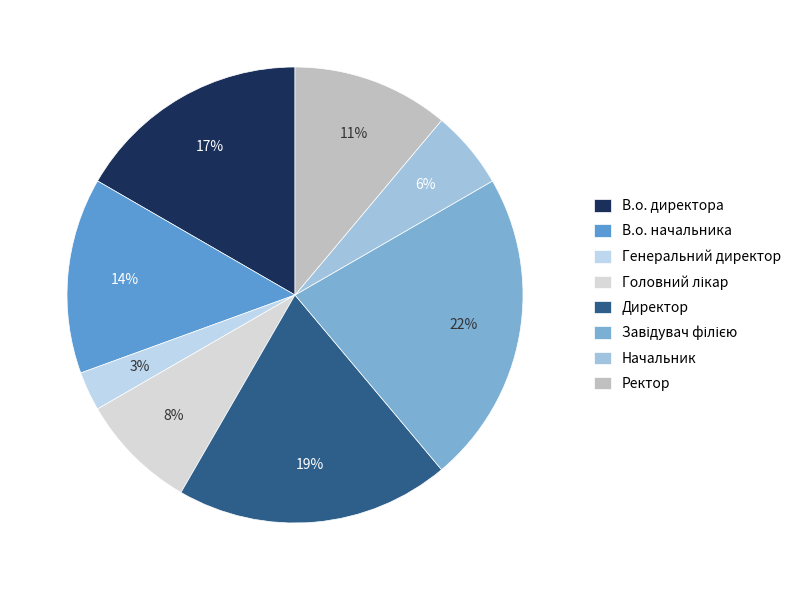

Does Начальник represent more than half of the total?

No